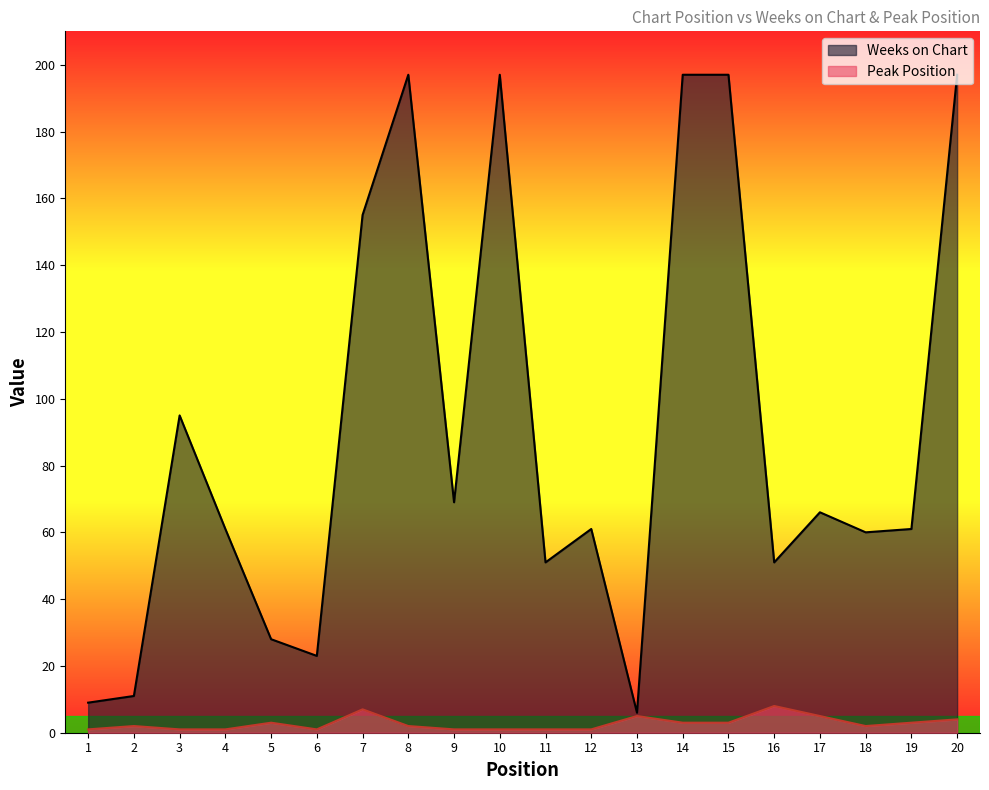

Reading right to left, transcribe all the data shown in this chart.

Weeks on Chart: 20=197	19=61	18=60	17=66	16=51	15=197	14=197	13=6	12=61	11=51	10=197	9=69	8=197	7=155	6=23	5=28	4=61	3=95	2=11	1=9
Peak Position: 20=4	19=3	18=2	17=5	16=8	15=3	14=3	13=5	12=1	11=1	10=1	9=1	8=2	7=7	6=1	5=3	4=1	3=1	2=2	1=1